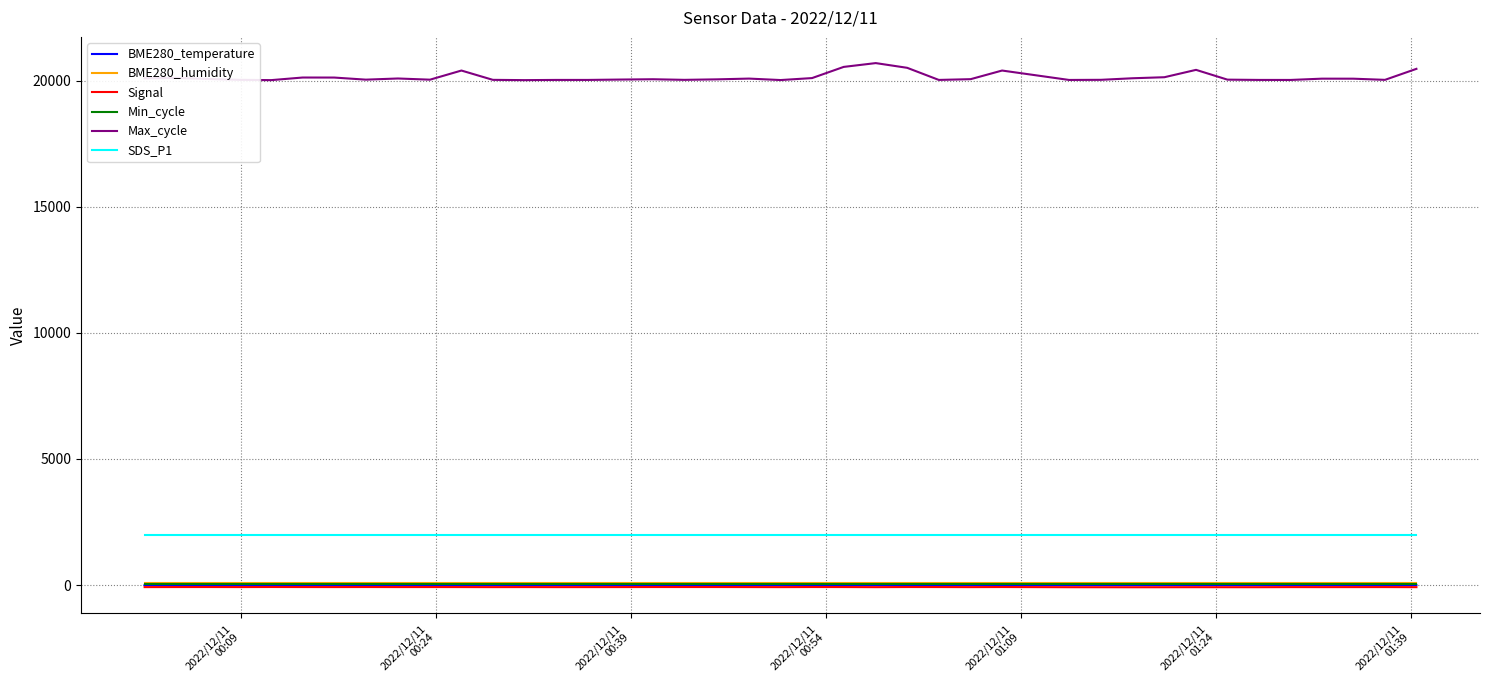

What is the highest value of the SDS_P1 series?

1999.9